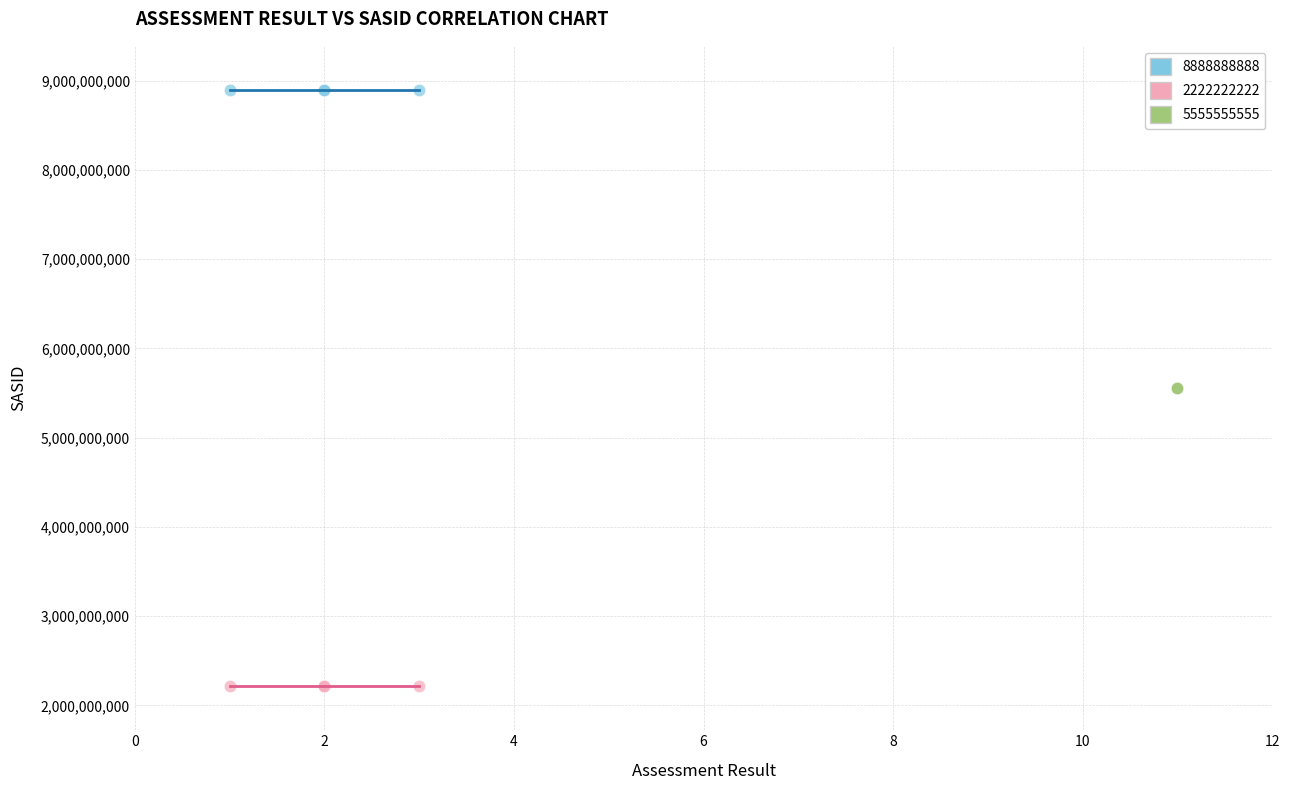

Which series contains the highest Y value?

8888888888